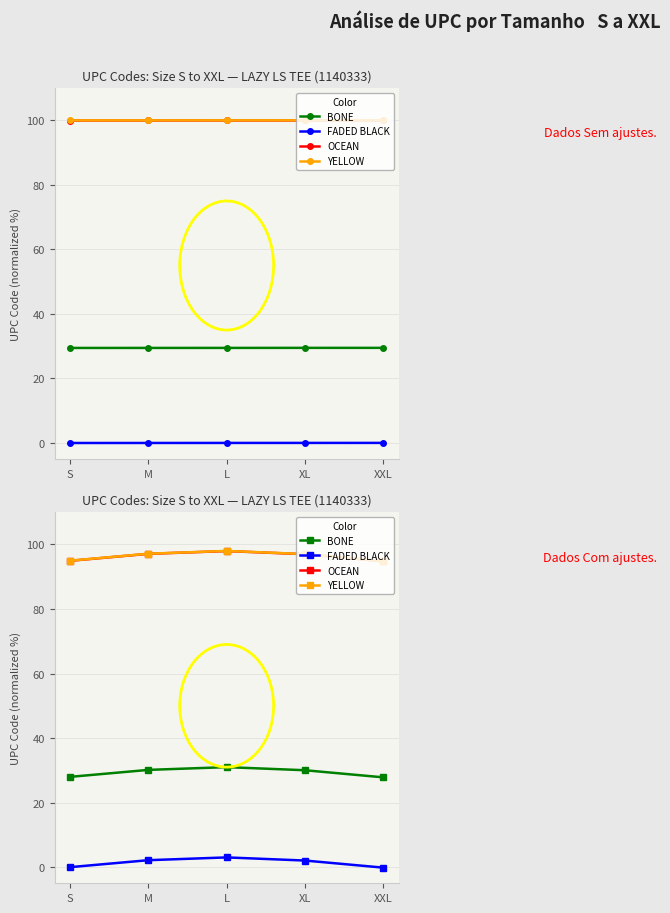

Where is the first local maximum for OCEAN?

L